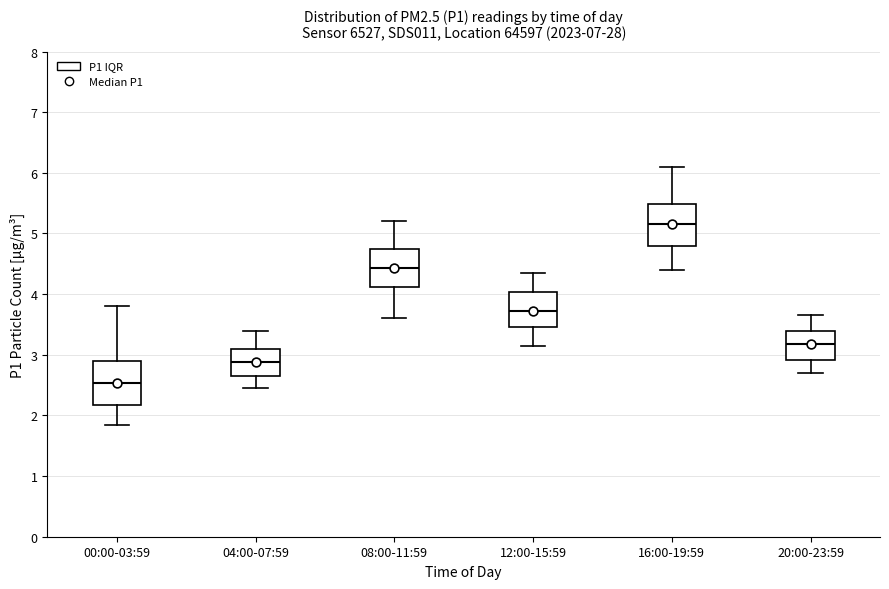

Reading left to right, transcribe this box plot: for each box, give where its median line is, the range the box spans, and where its two whiskers end, as read against the y-axis. The values are not printed on the chart, so give them approximately, as read against the axis.

00:00-03:59: median 2.5, box 2.2 to 2.9, whiskers 1.9 to 3.8
04:00-07:59: median 2.9, box 2.7 to 3.1, whiskers 2.5 to 3.4
08:00-11:59: median 4.4, box 4.1 to 4.7, whiskers 3.6 to 5.2
12:00-15:59: median 3.7, box 3.5 to 4.0, whiskers 3.2 to 4.4
16:00-19:59: median 5.2, box 4.8 to 5.5, whiskers 4.4 to 6.1
20:00-23:59: median 3.2, box 2.9 to 3.4, whiskers 2.7 to 3.7